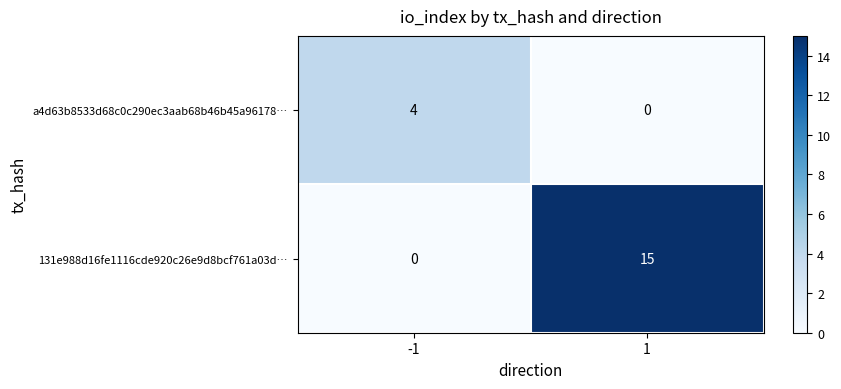

Reading right to left, what are all the values shown in this chart?

a4d63b8533d68c0c290ec3aab68b46b45a96178…: 1=0	-1=4
131e988d16fe1116cde920c26e9d8bcf761a03d…: 1=15	-1=0